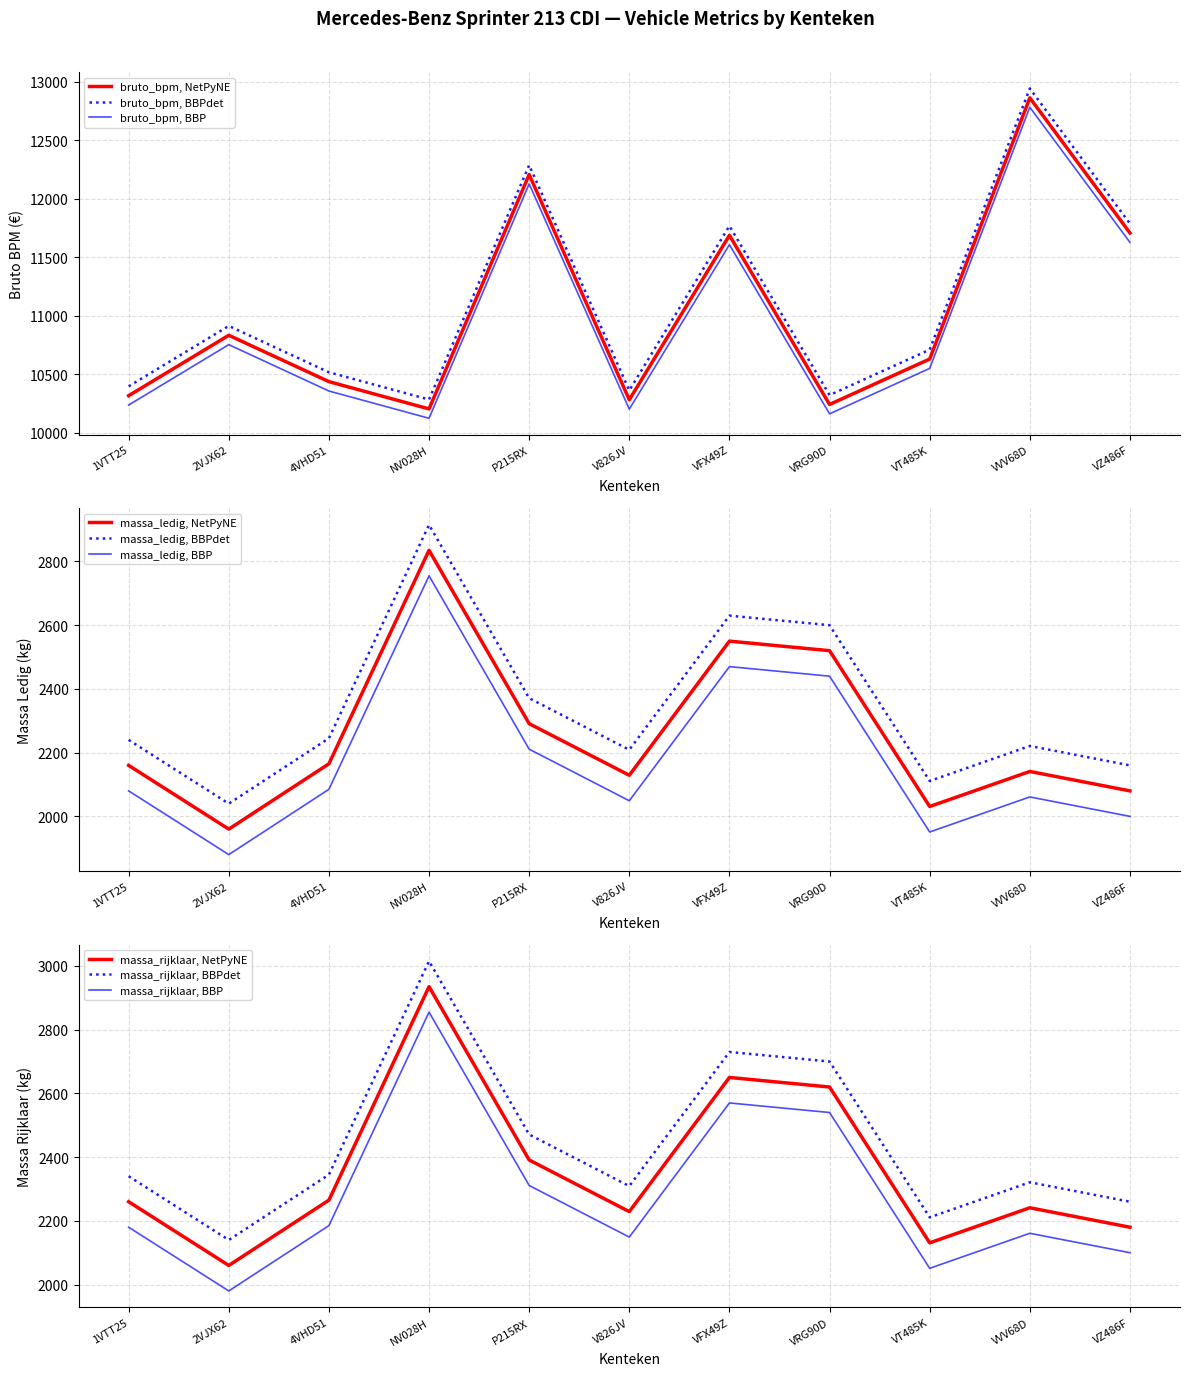

At how many categories does at least one series exceed 9433?

11